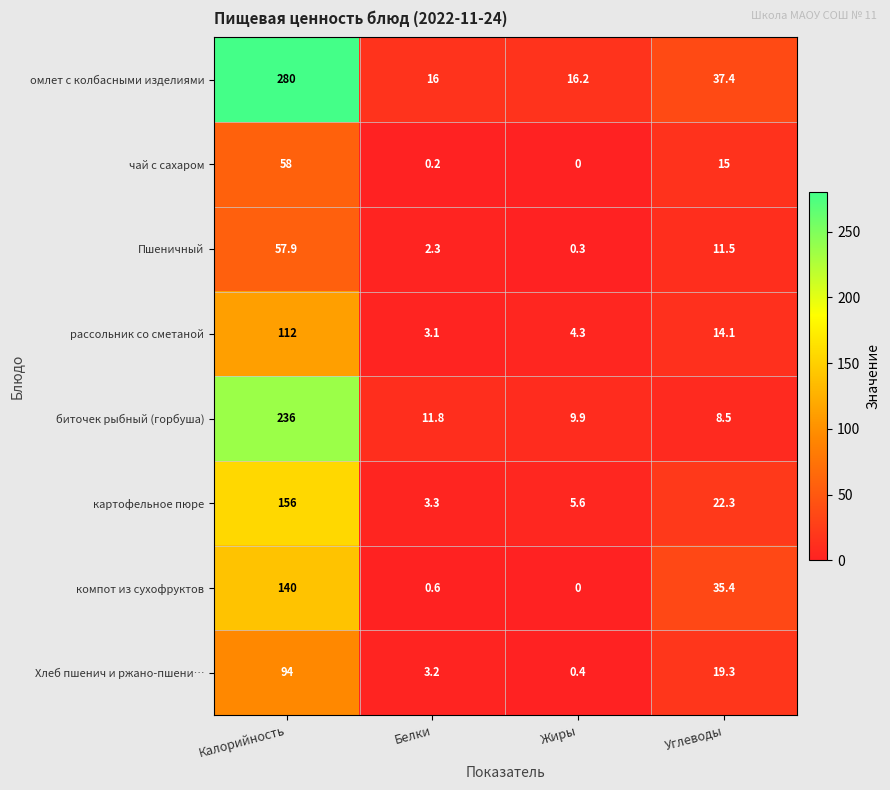

At Белки, list the series in order from largest to smallest.

омлет с колбасными изделиями, биточек рыбный (горбуша), картофельное пюре, Хлеб пшенич и ржано-пшени…, рассольник со сметаной, Пшеничный, компот из сухофруктов, чай с сахаром